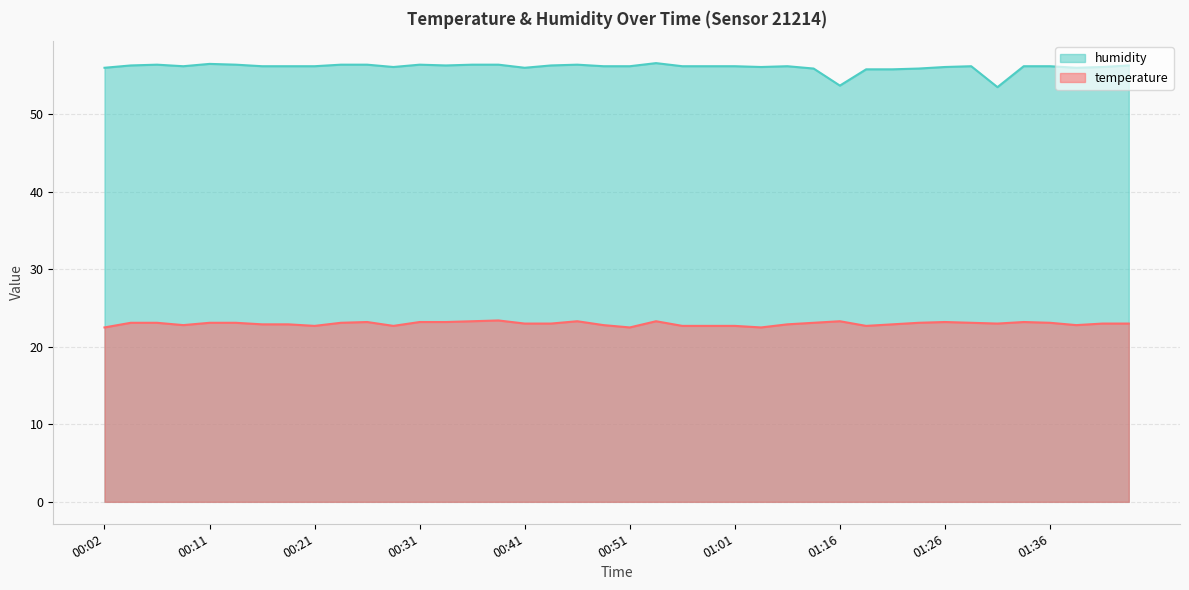

Read the temperature value at 01:16.

23.3